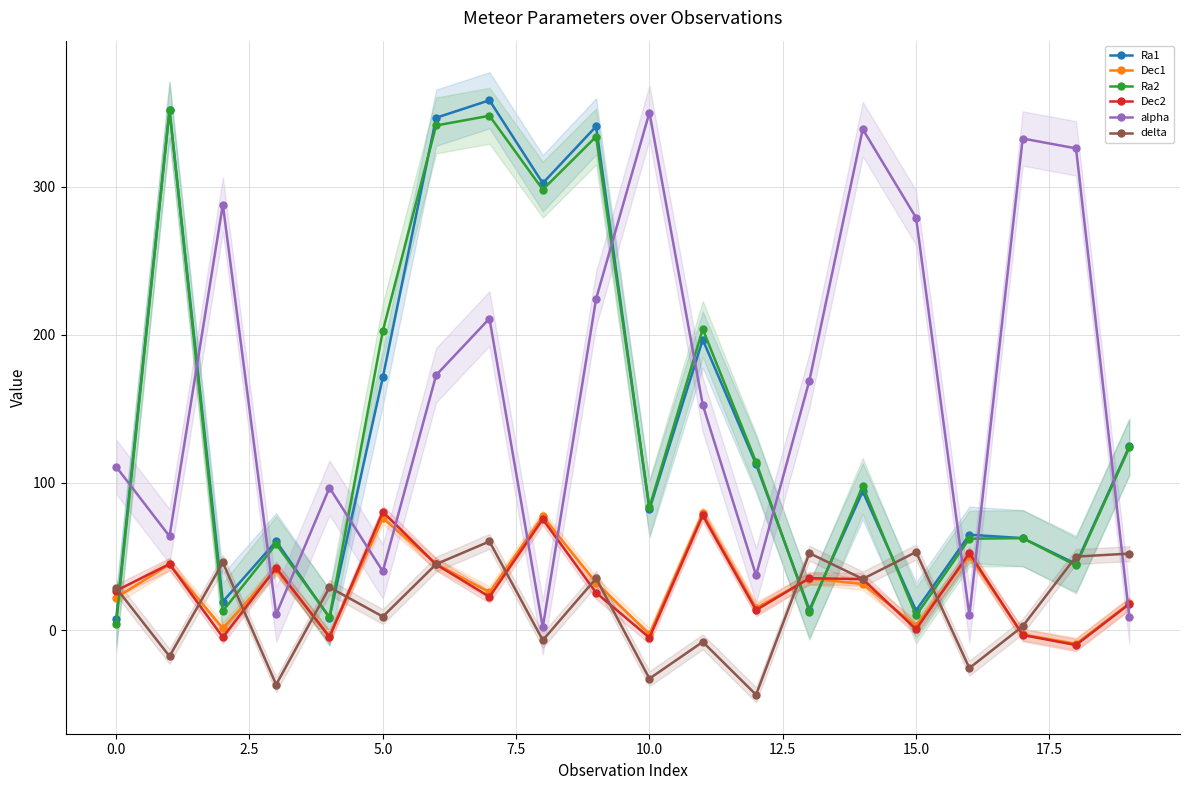

What is the difference between the second highest and minimum values in the alpha series?

336.8